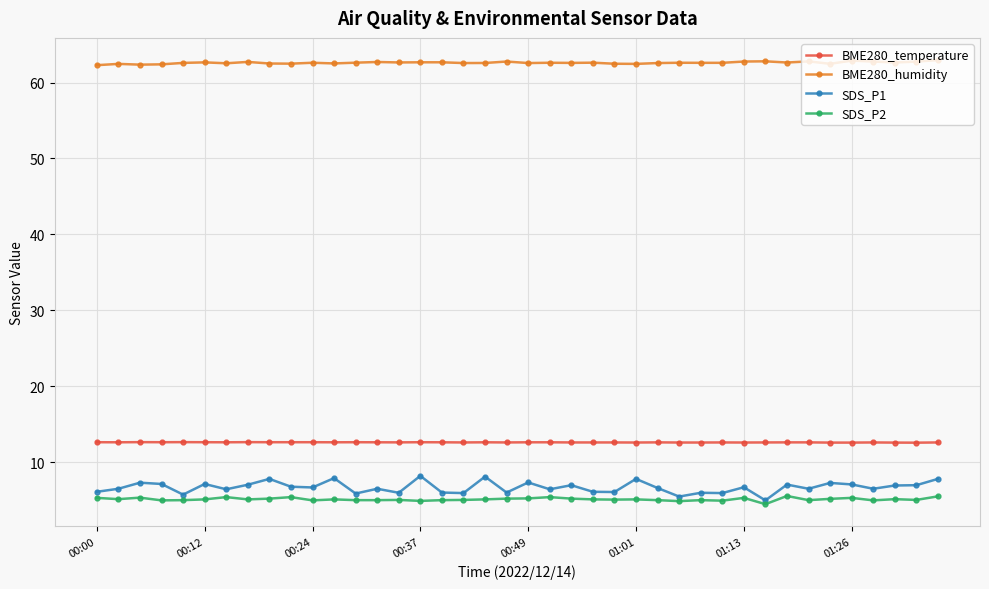

What is the value of the SDS_P2 point at the 26th from the left?

5.1